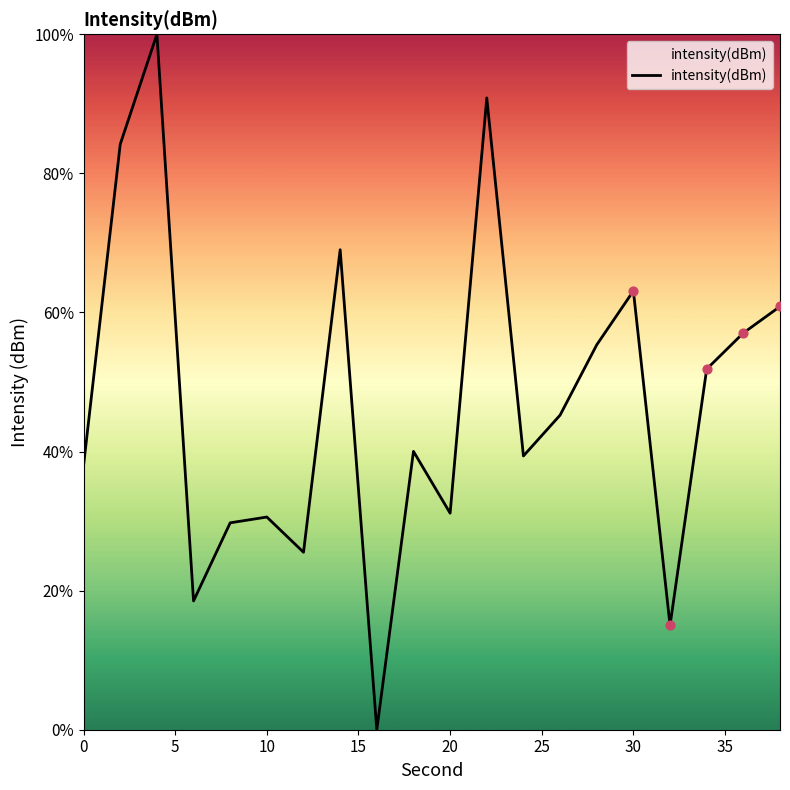

What is the maximum value shown in the chart?

100.0